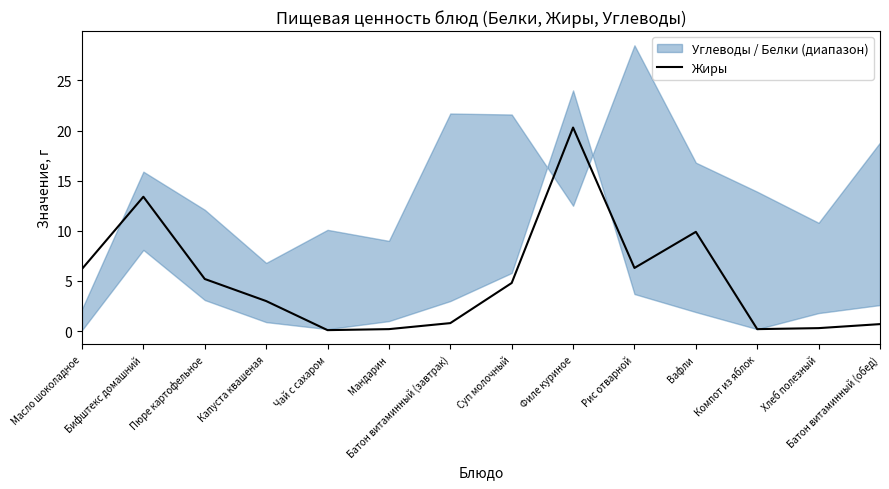

Reading left to right, transcribe all the data shown in this chart.

6.2	13.4	5.2	3.0	0.1	0.2	0.8	4.8	20.3	6.3	9.9	0.2	0.3	0.7